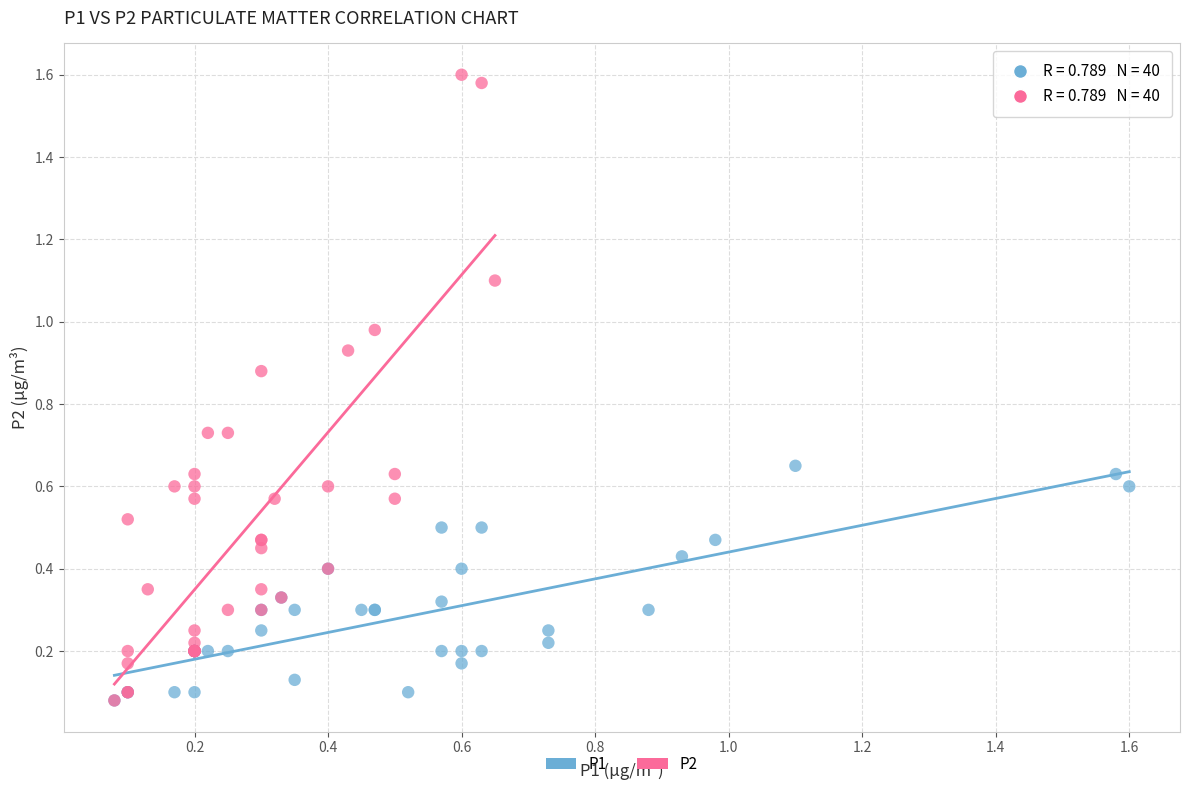

What are all the series names shown in the legend?

P1, P2